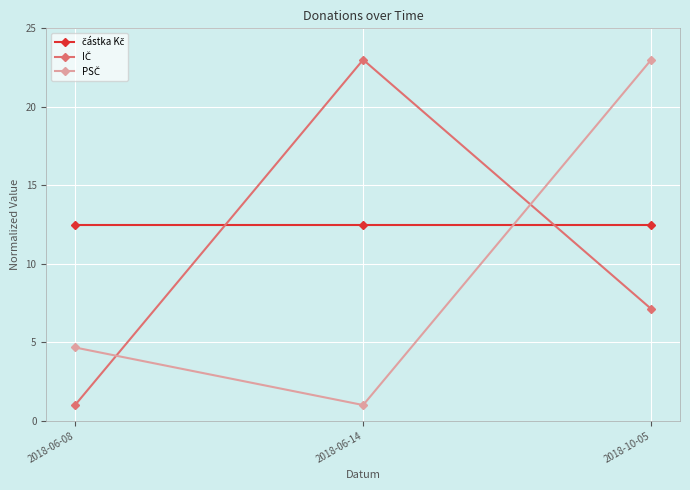

What position from the left is 2018-06-08?

1